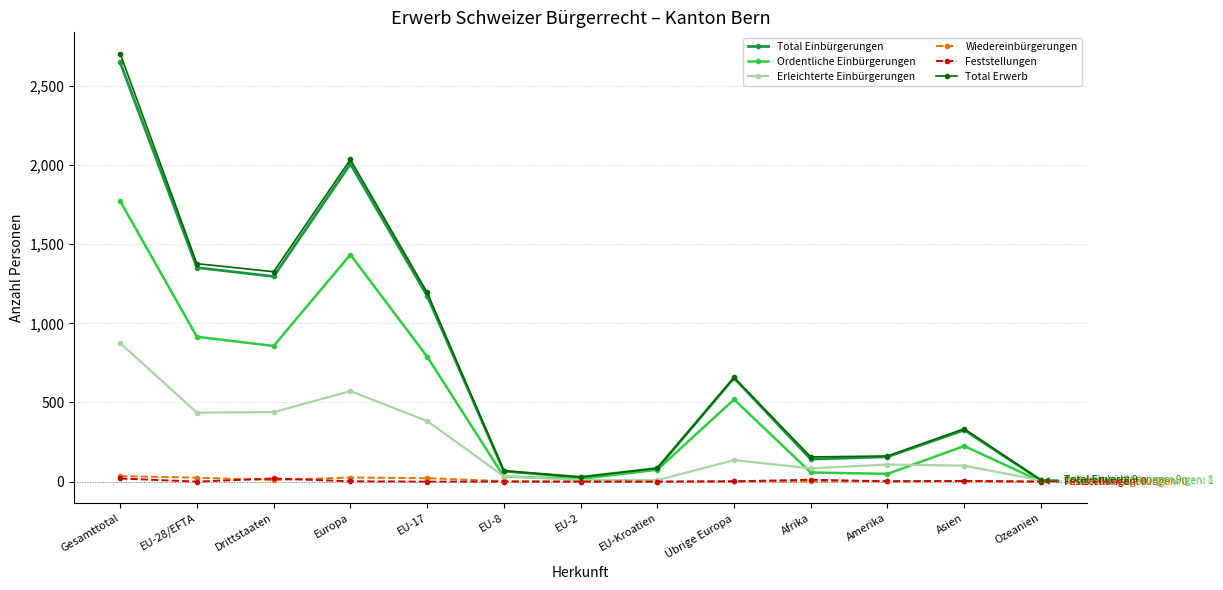

At which category does Total Erwerb reach its first local peak?

Europa